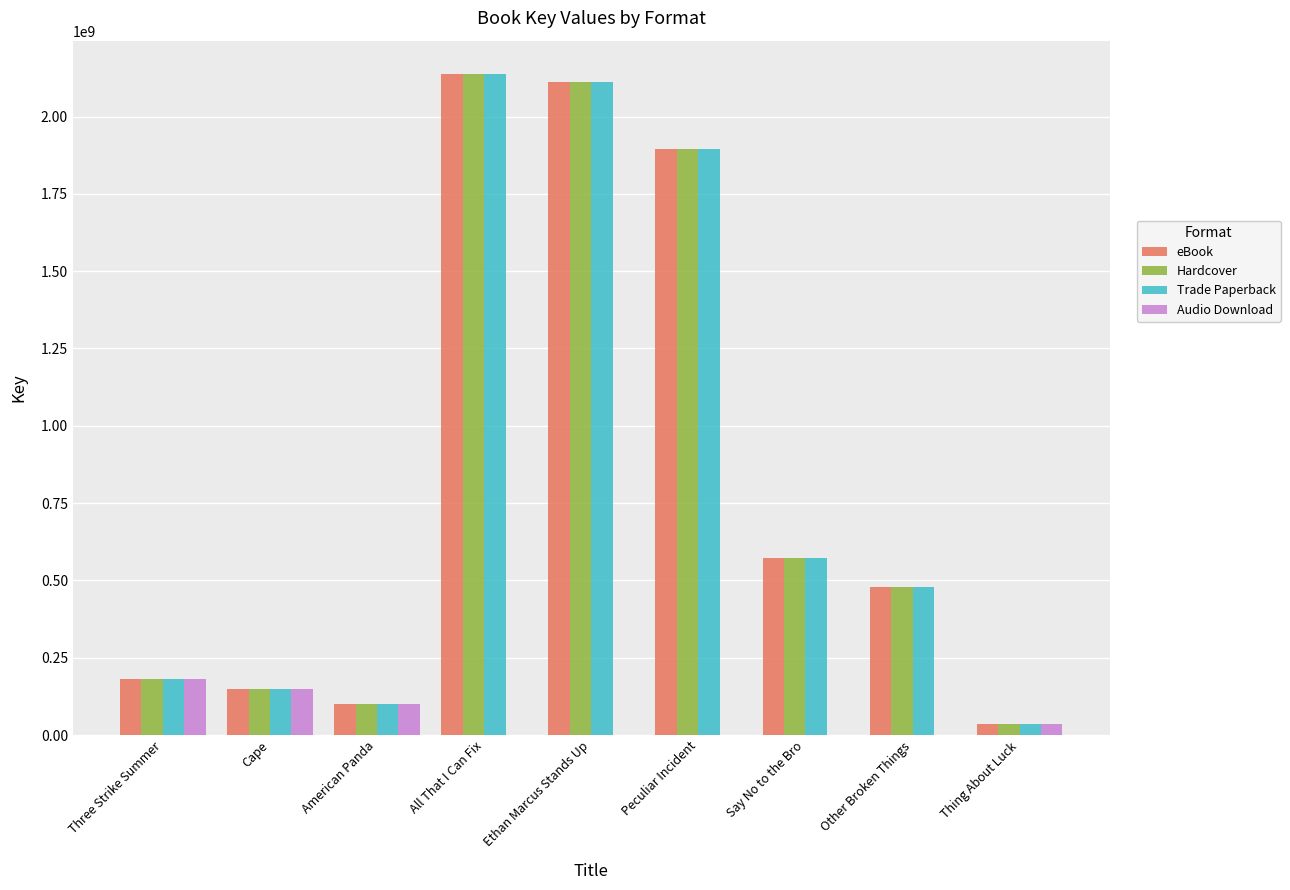

What is the greatest value displayed?

2138585972